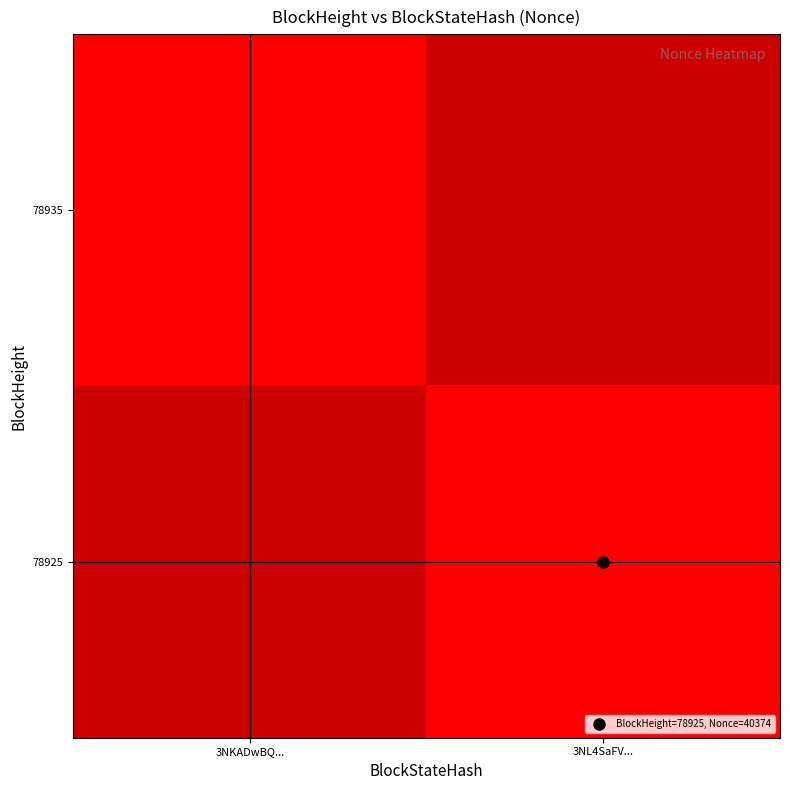

Is it true that 78935 equals 0.0 at 3NKADwBQ...?

True